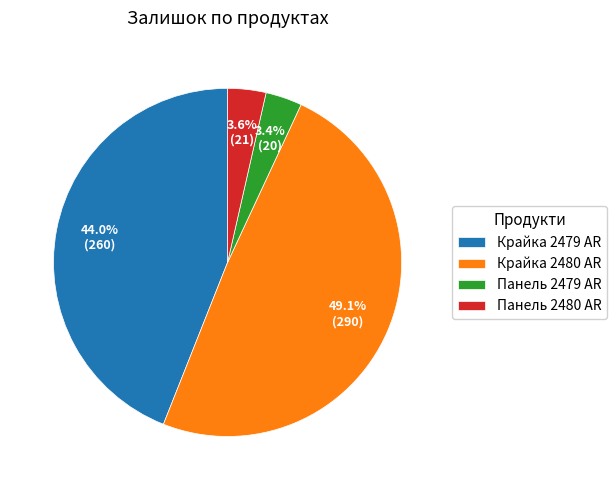

Which category has the biggest portion of the pie?

Крайка 2480 AR